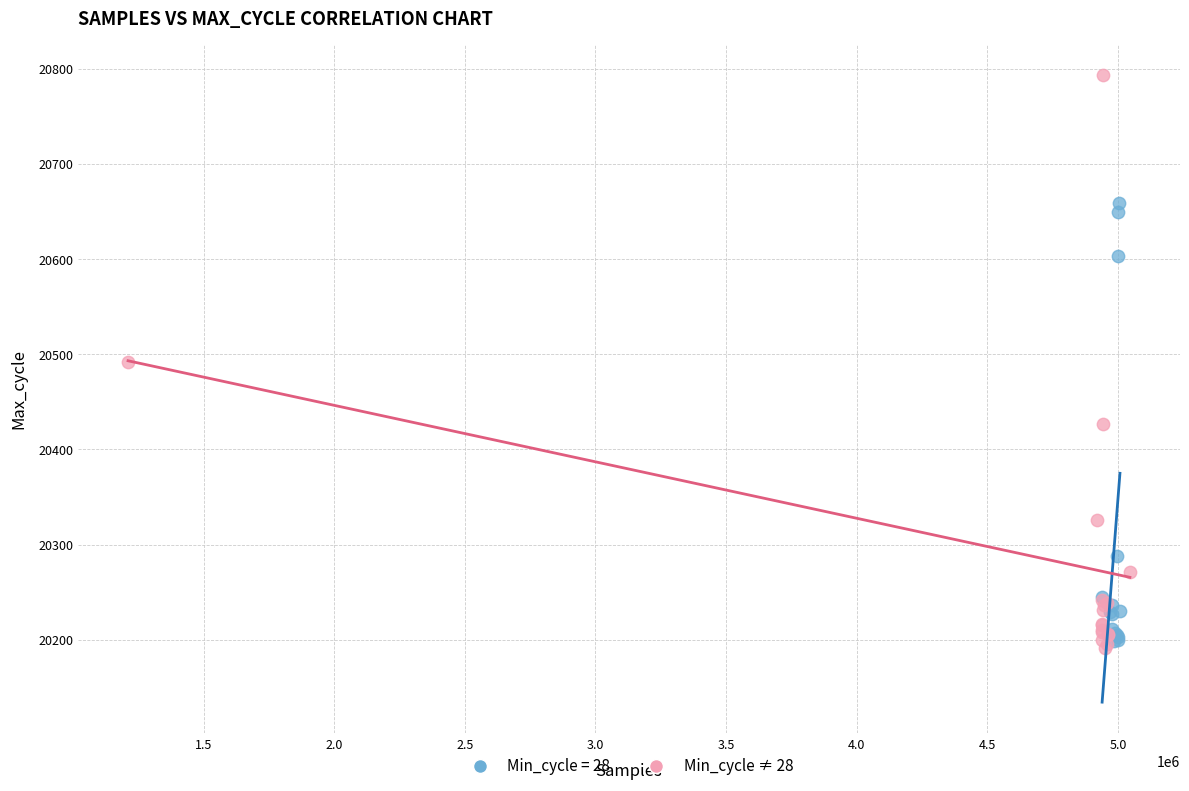

Which series has the widest spread of Y values?

Min_cycle ≠ 28